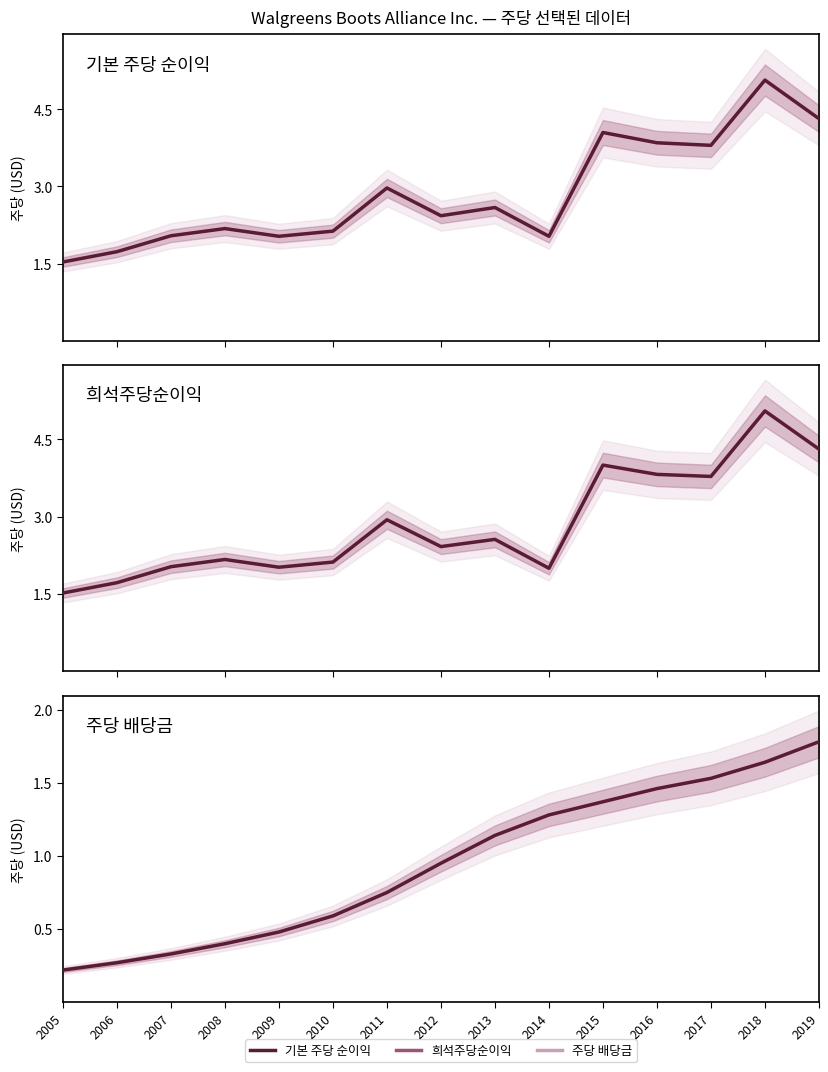

True or false: 기본 주당 순이익 and 희석주당순이익 intersect in this chart.

False